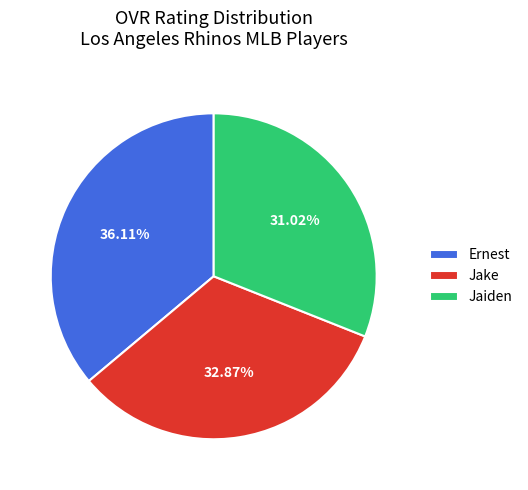

Combined, do Ernest and Jaiden account for over 50%?

Yes